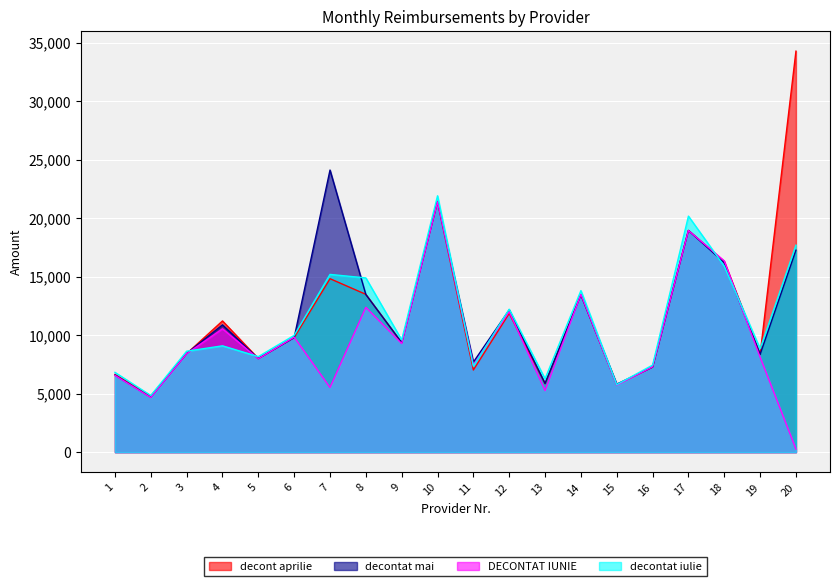

Reading left to right, list all the values displayed in this chart.

decont aprilie: 1=6640.0	2=4812.0	3=8420.0	4=11218.5	5=7998.0	6=9800.0	7=14831.0	8=13492.0	9=9361.5	10=21408.0	11=7022.0	12=11864.0	13=5844.0	14=13471.5	15=5772.0	16=7271.5	17=18963.0	18=16296.0	19=8358.0	20=34290.0
decontat mai: 1=6592.0	2=4700.0	3=8440.0	4=10882.0	5=8000.0	6=9792.0	7=24121.5	8=13472.0	9=9361.5	10=21437.0	11=7697.0	12=12164.0	13=5872.0	14=13450.5	15=5814.0	16=7272.5	17=18952.5	18=16204.0	19=8358.0	20=17272.0
DECONTAT IUNIE: 1=6564.0	2=4672.0	3=8418.0	4=10544.0	5=7986.0	6=9832.0	7=5527.0	8=12382.0	9=9283.5	10=21405.0	11=7461.0	12=12010.0	13=5260.0	14=13492.5	15=5730.0	16=7294.5	17=18952.5	18=16350.0	19=8118.0	20=264.0
decontat iulie: 1=6820.0	2=4840.0	3=8630.0	4=9090.0	5=8166.0	6=9984.0	7=15197.0	8=14896.0	9=9596.0	10=21921.0	11=7349.0	12=12222.0	13=6276.0	14=13811.0	15=5772.0	16=7441.5	17=20181.0	18=15904.0	19=8844.0	20=17700.0